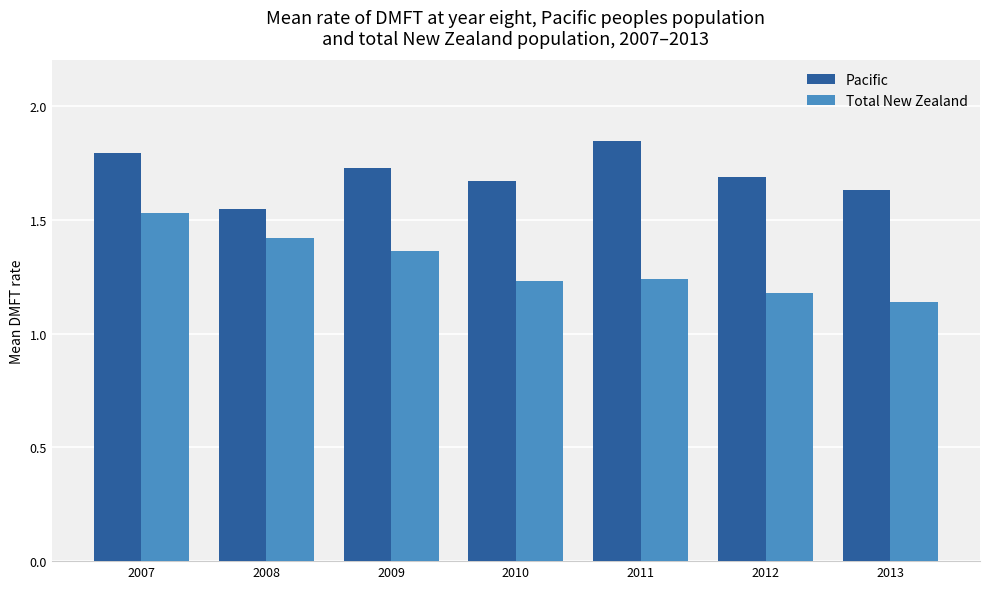

Which label corresponds to the largest value in the chart?

2011